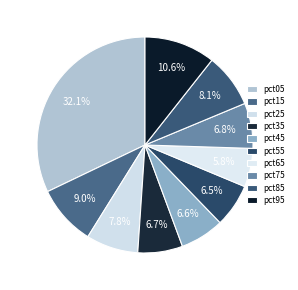

Rank the categories by value from highest to lowest.

pct05, pct95, pct15, pct85, pct25, pct75, pct35, pct45, pct55, pct65